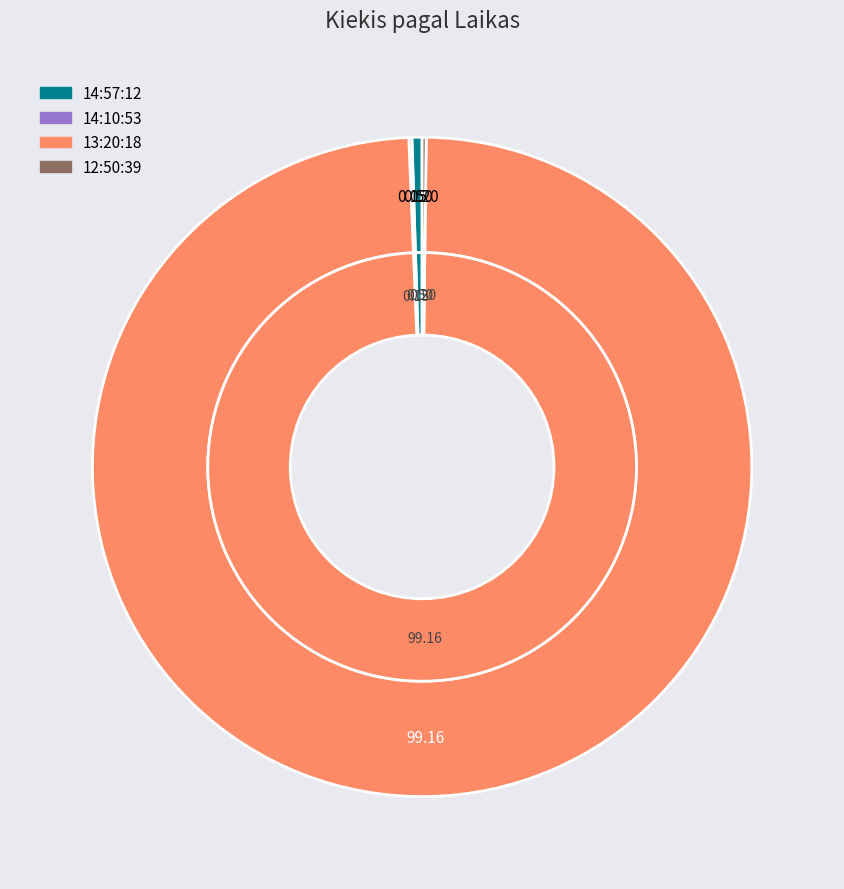

What is the largest slice in the pie chart?

13:20:18